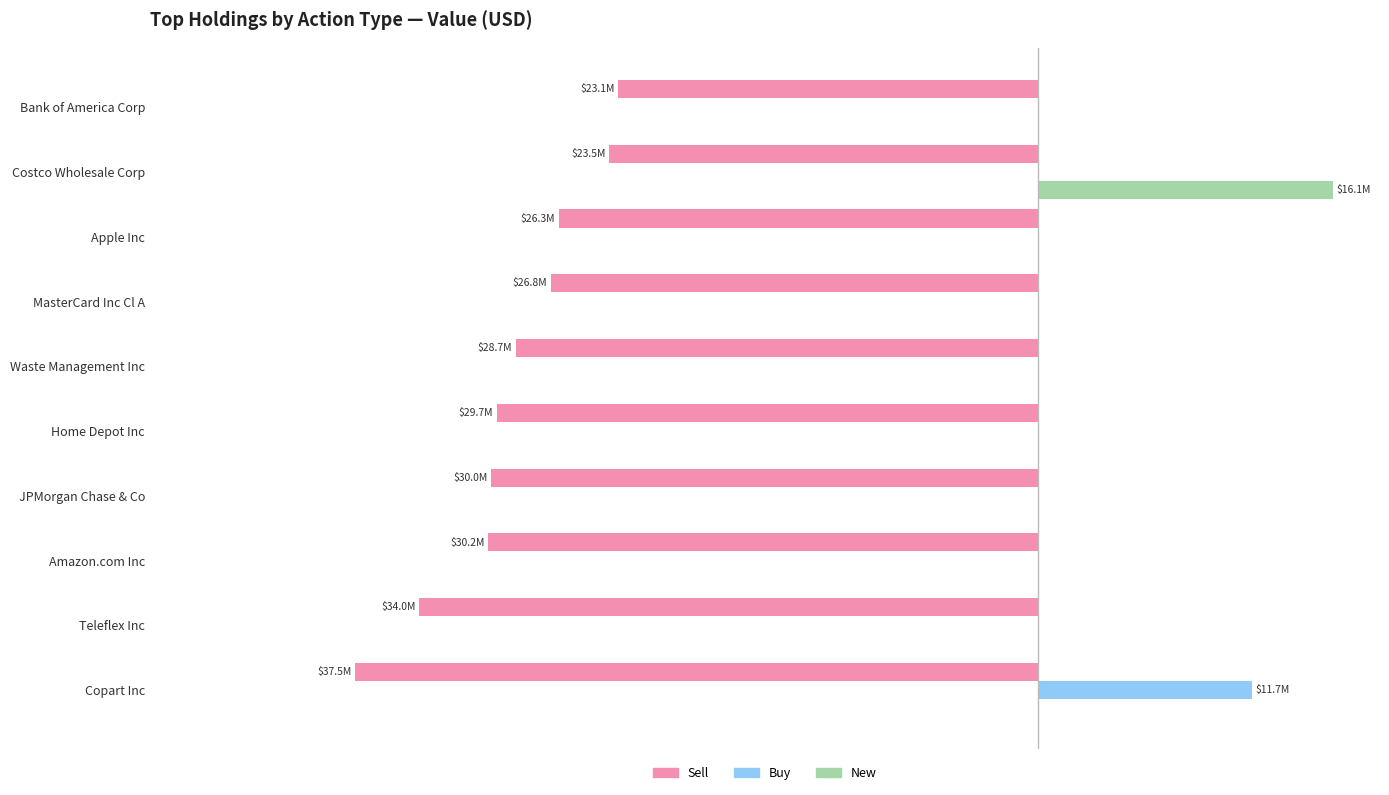

Which series has the largest total across all categories?

New